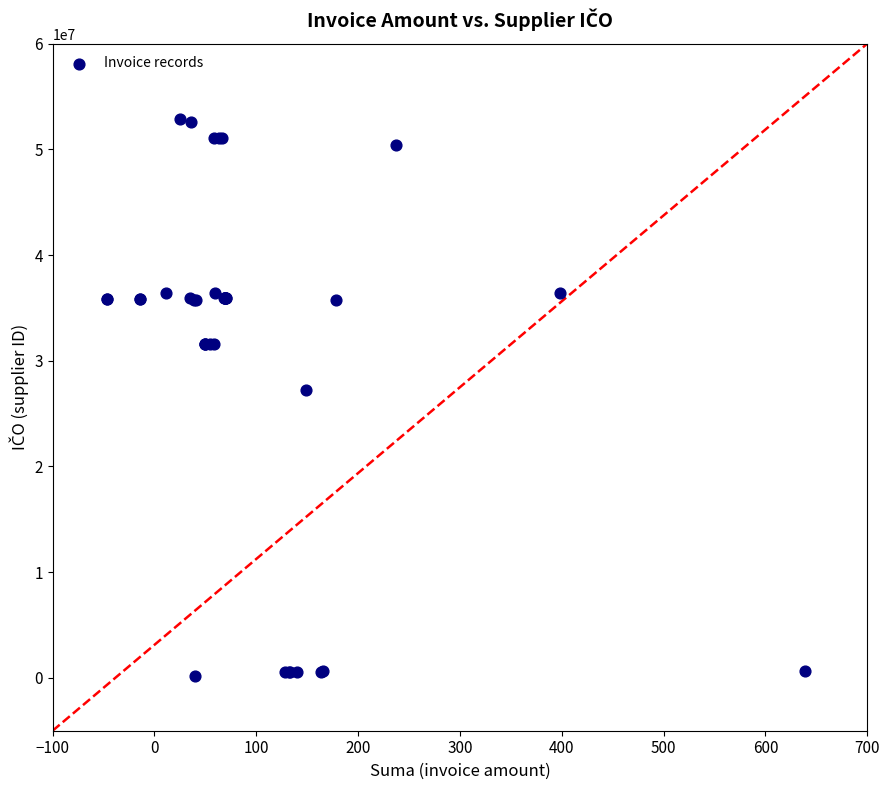

What Y value in the scatter plot is closest to 26488947?

27187284